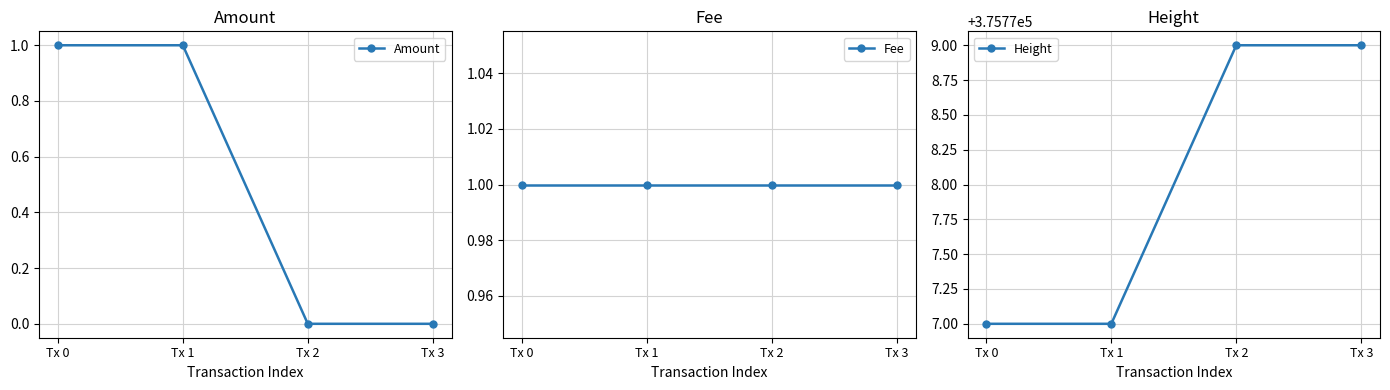

Reading right to left, list all the values displayed in this chart.

Amount: 0	0	1	1
Fee: 1	1	1	1
Height: 375779	375779	375777	375777